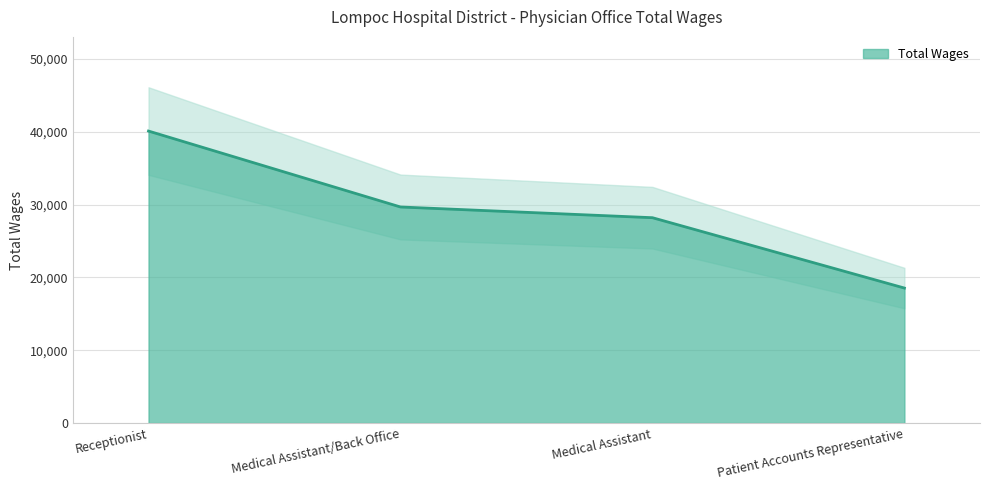

Reading left to right, transcribe all the data shown in this chart.

Receptionist=40091	Medical Assistant/Back Office=29665	Medical Assistant=28193	Patient Accounts Representative=18533